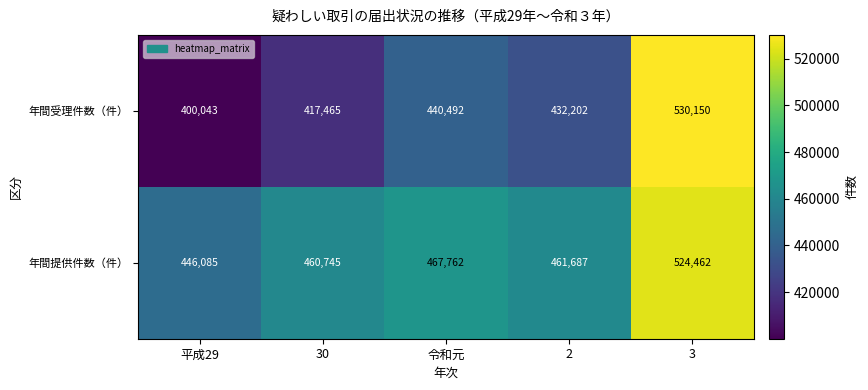

What is the spread (max minus min) of values at 平成29?

46042